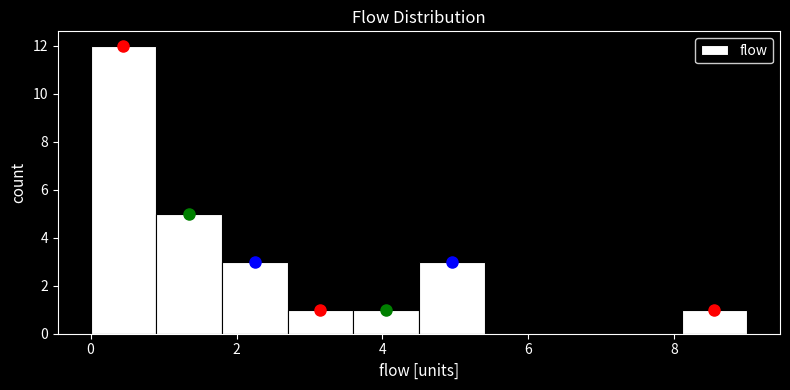

Which range on the x-axis has the tallest bar?

0.0 to 0.9